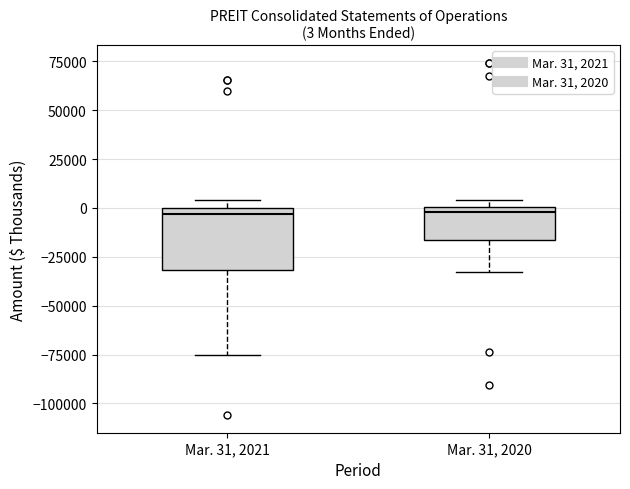

Comparing the boxes themselves (not the whiskers), which one is the tallest?

Mar. 31, 2021